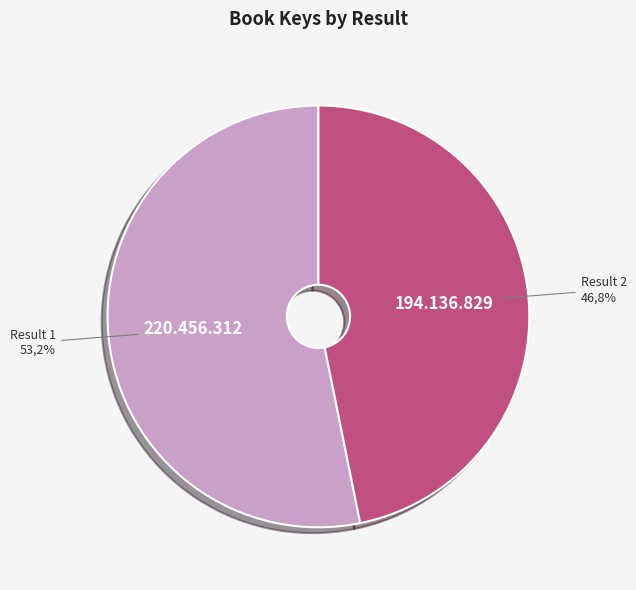

Count the number of slices in the pie.

2